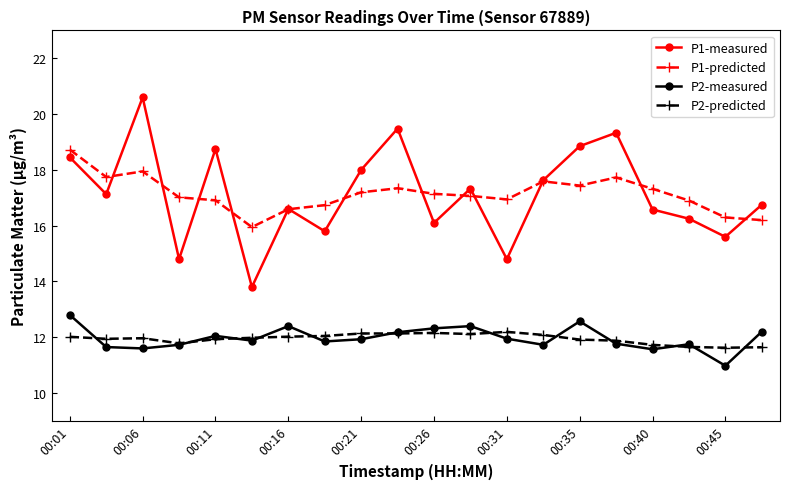

What is the minimum value shown in the chart?

11.0